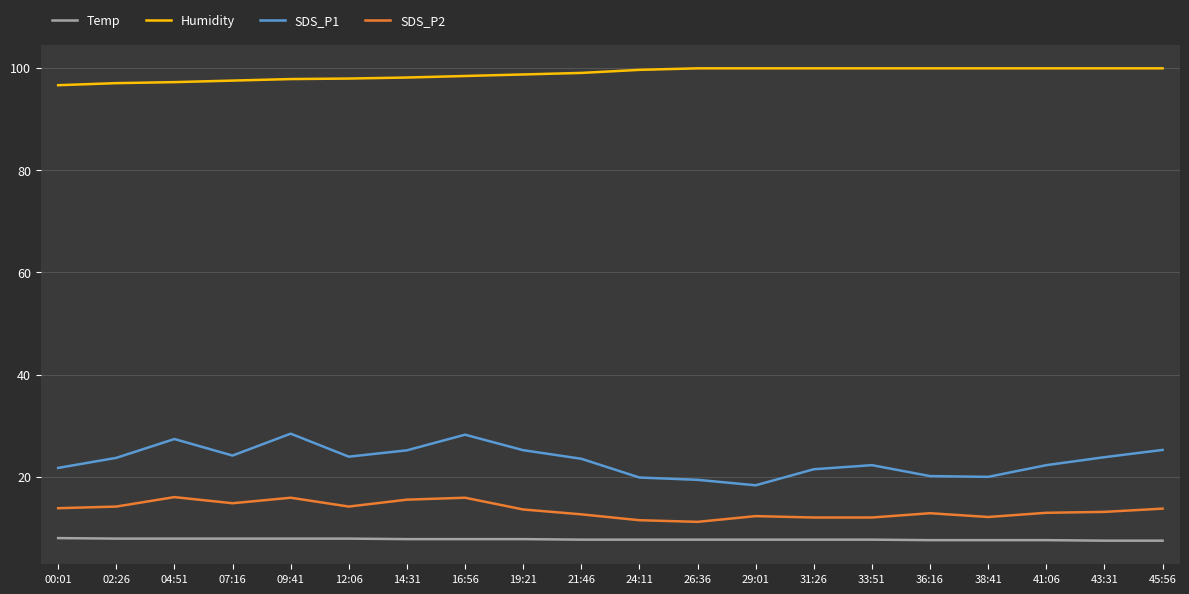

What is the minimum value for Humidity?

96.6